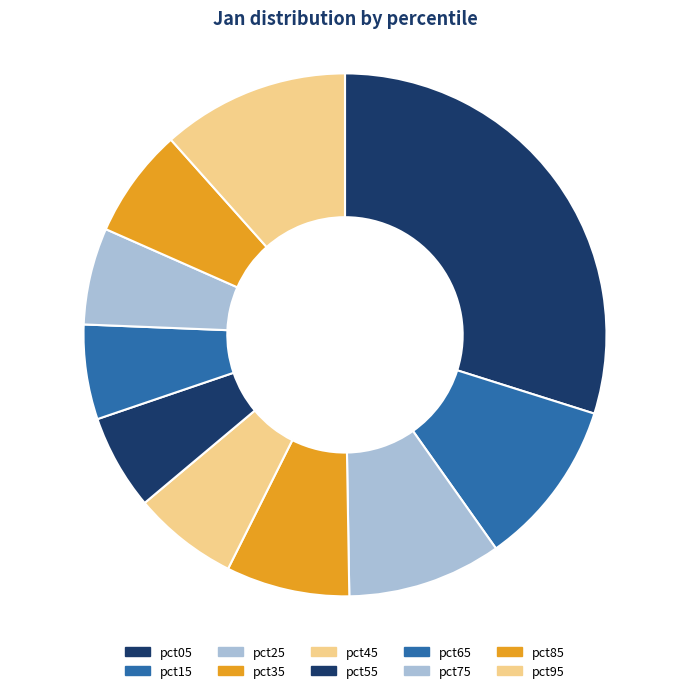

Which slice is the smallest?

pct65